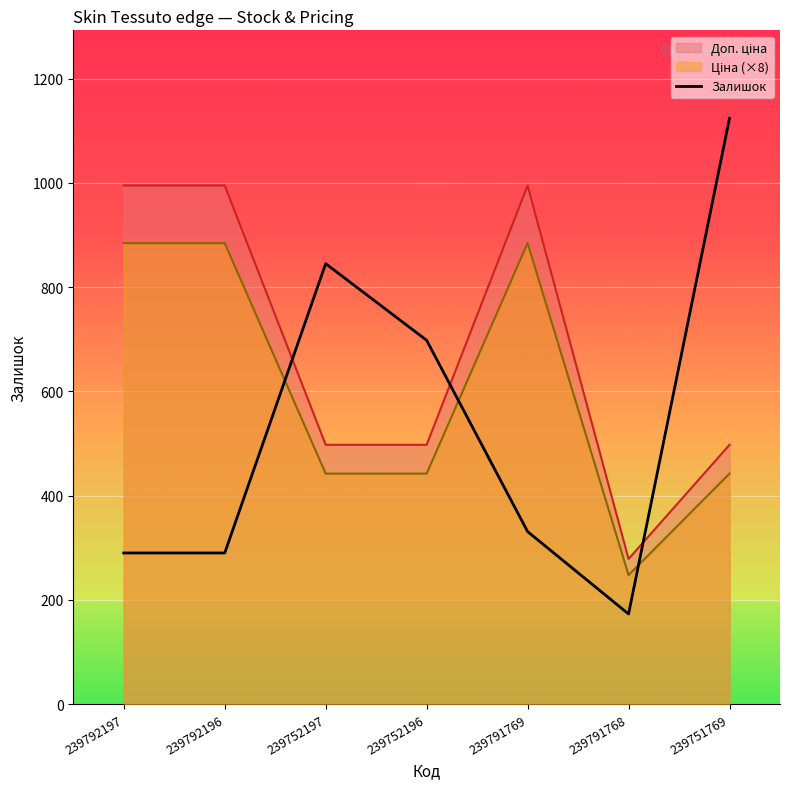

Where is the first local minimum?

239791768